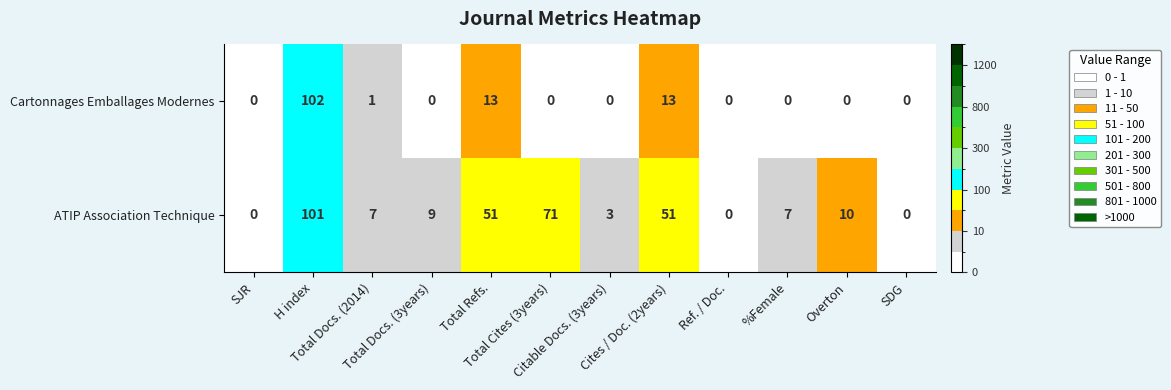

List the series in order of their peak value, highest first.

Cartonnages Emballages Modernes, ATIP Association Technique